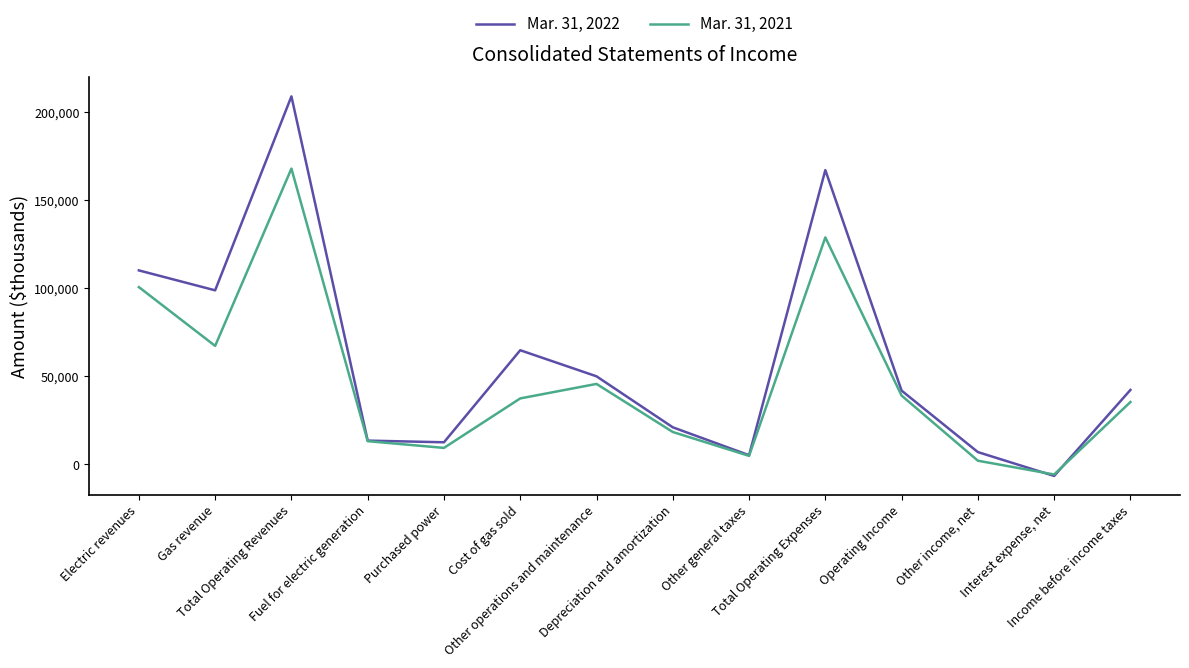

Rank the series at Depreciation and amortization from lowest to highest value.

Mar. 31, 2021, Mar. 31, 2022